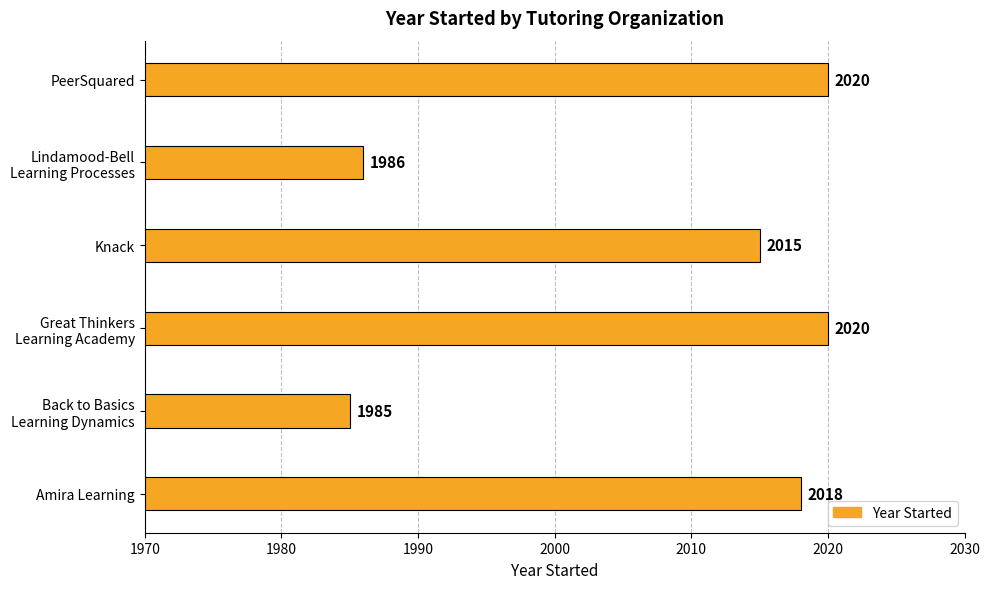

What is the change in value from Amira Learning to Knack?

-3